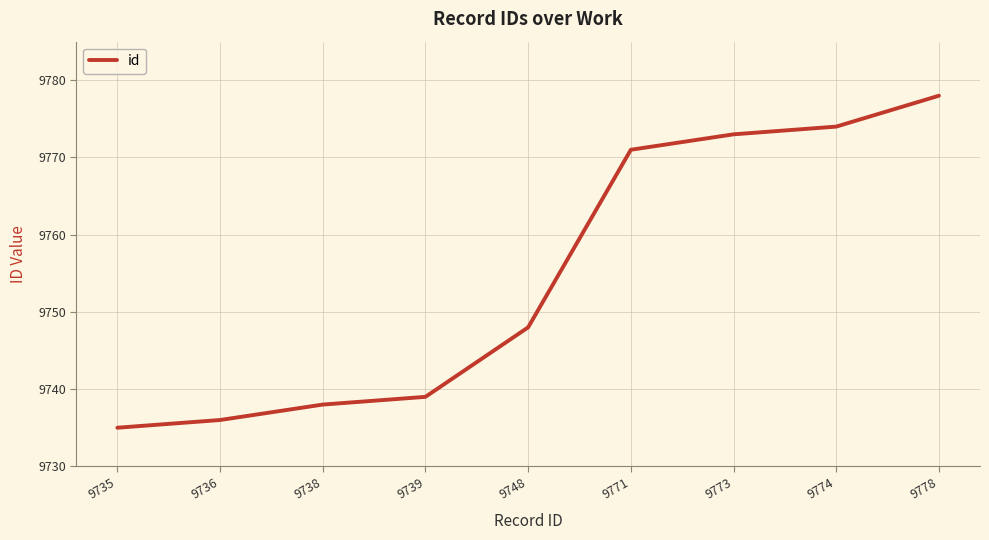

The chart shows a value of 9773 at 9773. True or false?

True